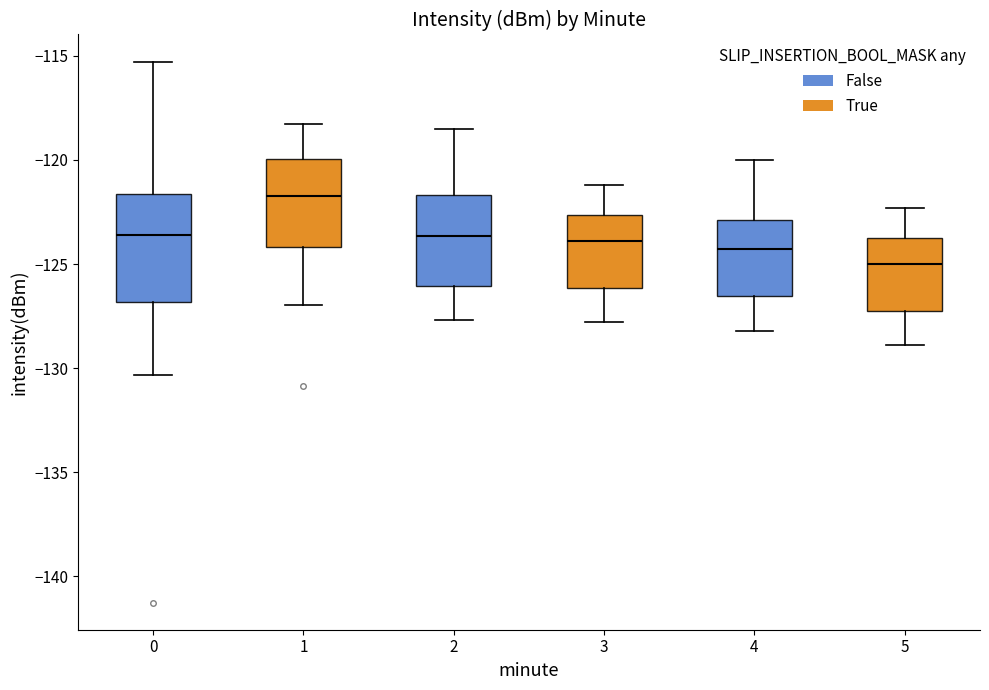

Which box's median line is the highest?

1